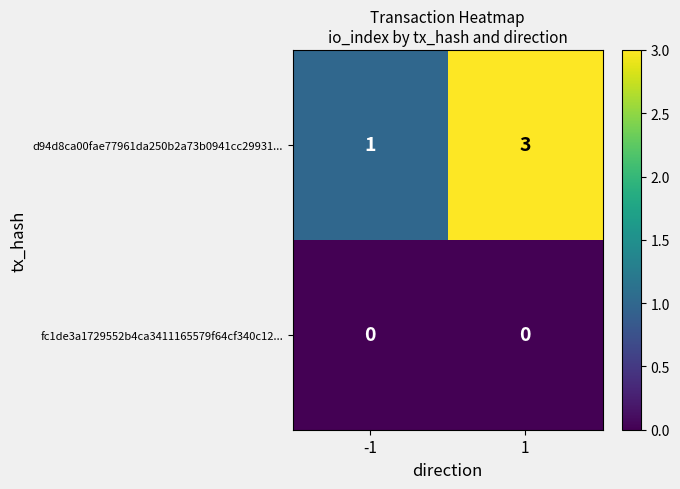

Rank the series at -1 from lowest to highest value.

fc1de3a1729552b4ca3411165579f64cf340c12..., d94d8ca00fae77961da250b2a73b0941cc29931...